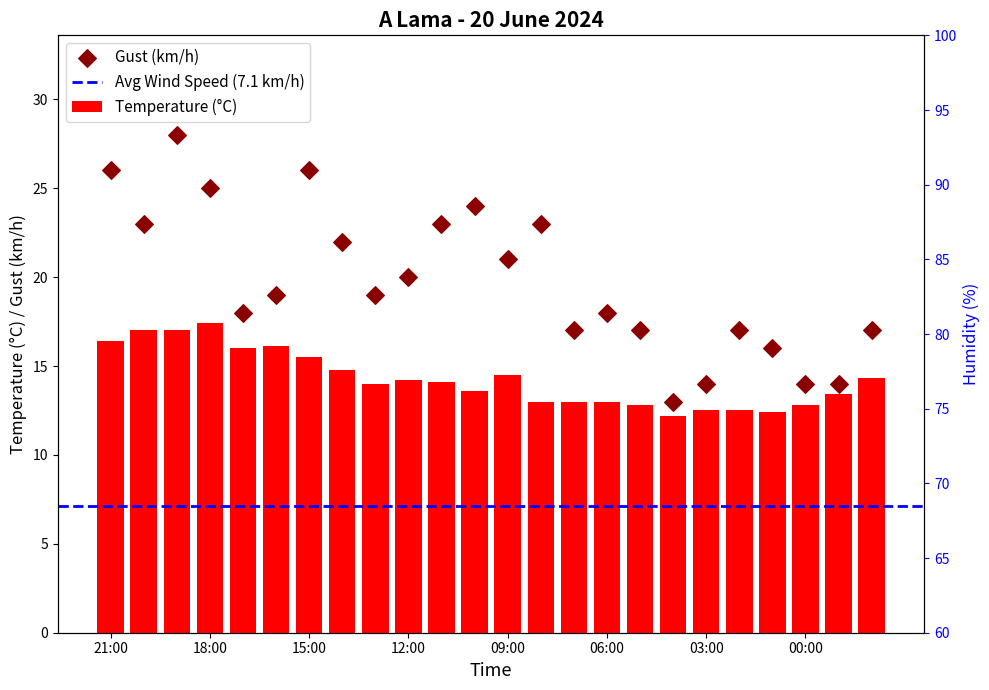

What is the average value of the Temperature (°C) series?

14.3